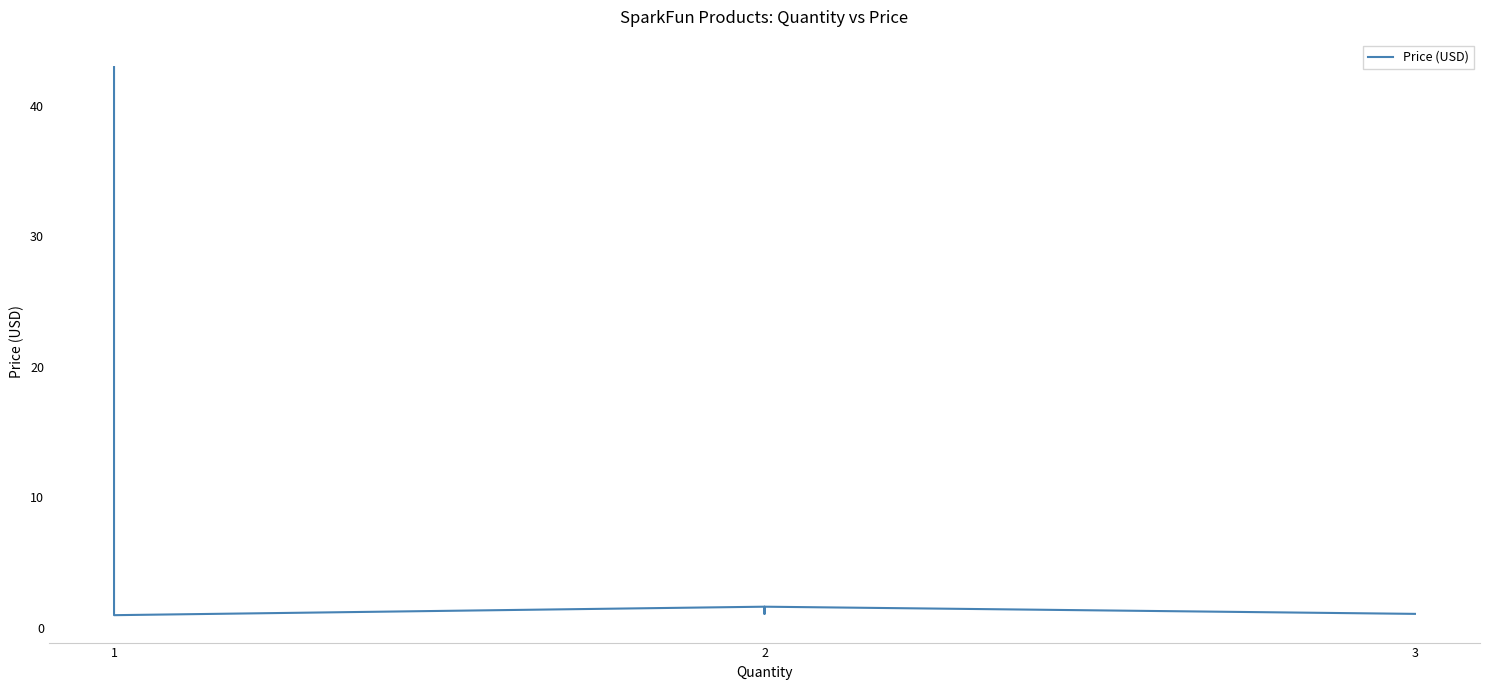

What is the smallest value displayed?

0.9